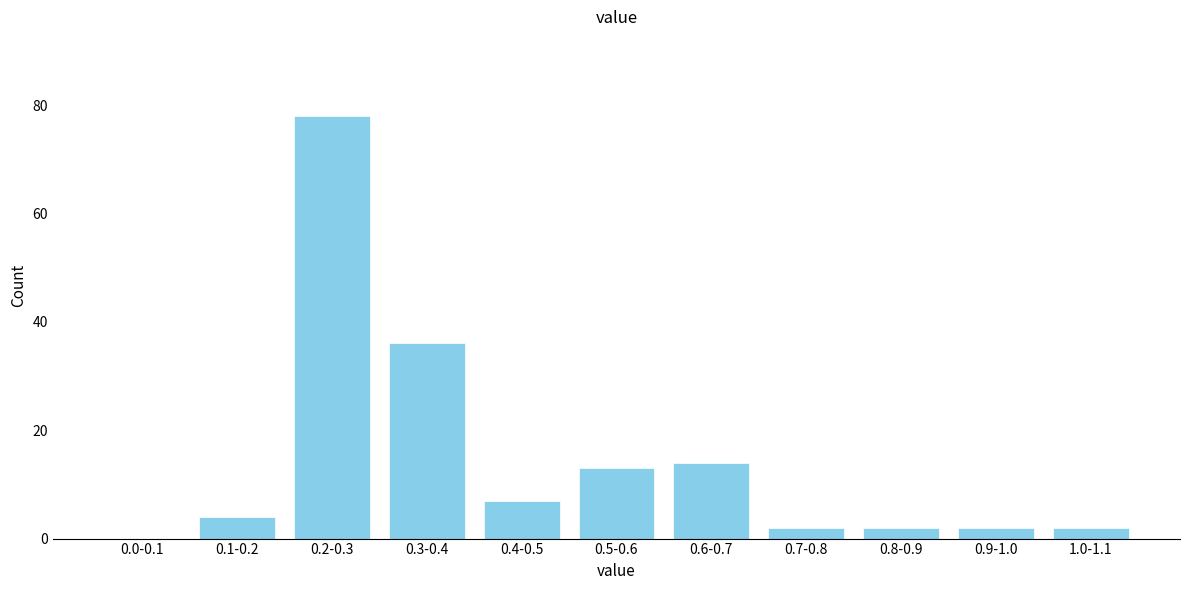

Reading left to right, extract all data points from this chart.

0.0-0.1=0	0.1-0.2=4	0.2-0.3=78	0.3-0.4=36	0.4-0.5=7	0.5-0.6=13	0.6-0.7=14	0.7-0.8=2	0.8-0.9=2	0.9-1.0=2	1.0-1.1=2